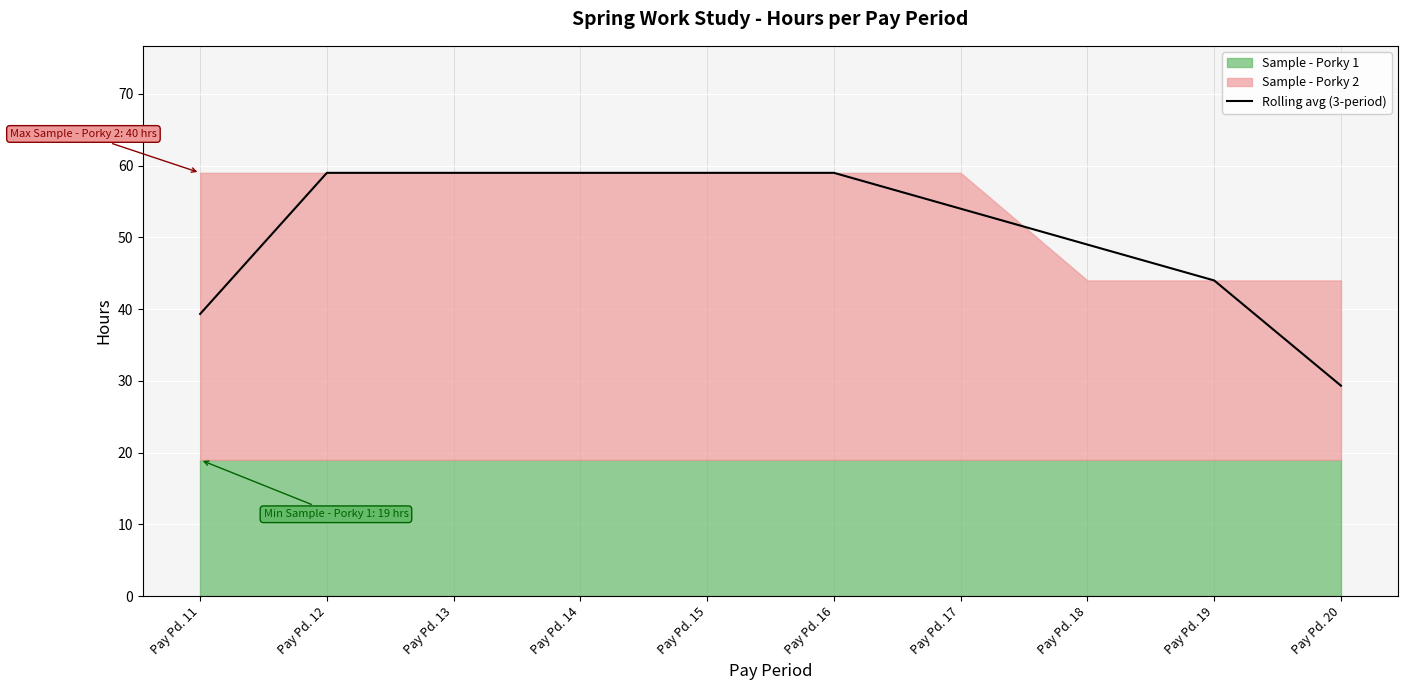

The value of Rolling avg (3-period) at Pay Pd. 12 is 82.2. True or false?

False